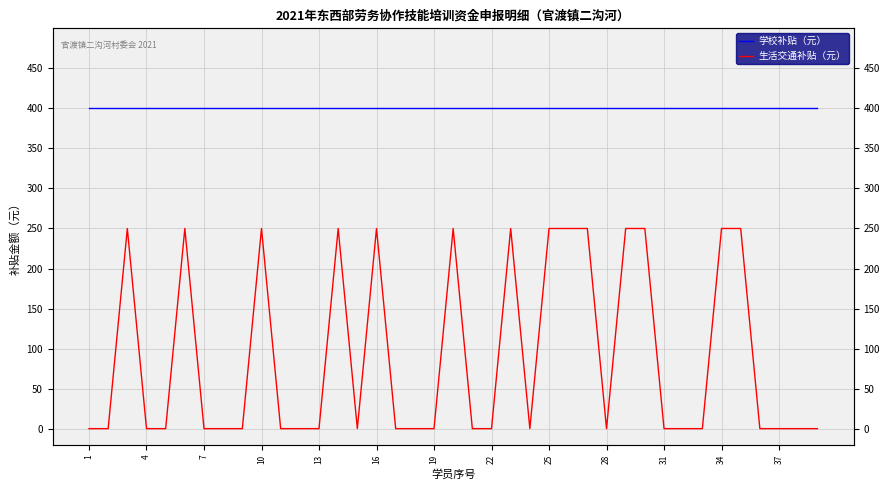

Reading right to left, list all the values displayed in this chart.

学校补贴（元）: 400	400	400	400	400	400	400	400	400	400	400	400	400	400	400	400	400	400	400	400	400	400	400	400	400	400	400	400	400	400	400	400	400	400	400	400	400	400	400
生活交通补贴（元）: 0	0	0	0	250	250	0	0	0	250	250	0	250	250	250	0	250	0	0	250	0	0	0	250	0	250	0	0	0	250	0	0	0	250	0	0	250	0	0